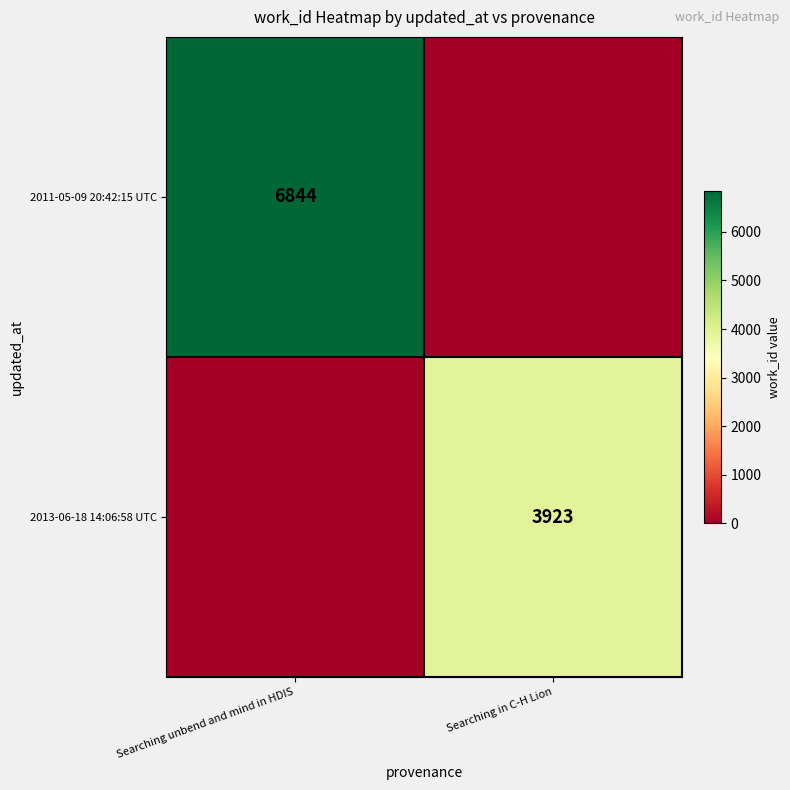

Is it true that 2013-06-18 14:06:58 UTC equals 3923 at Searching in C-H Lion?

True